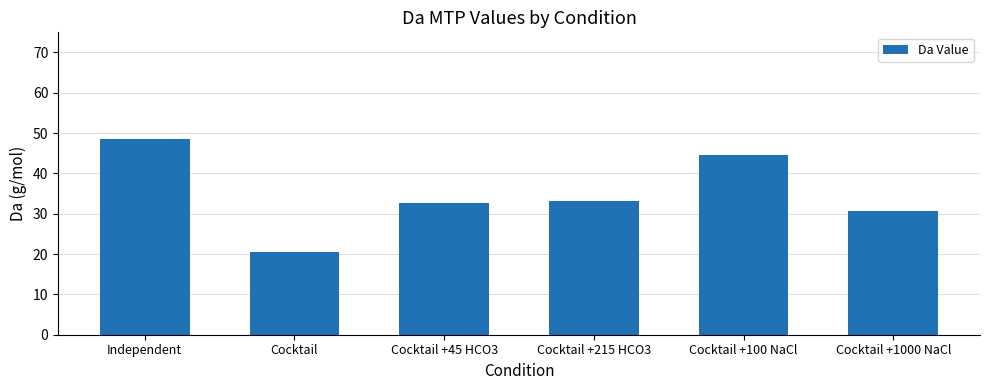

What value does the data have at Cocktail +100 NaCl?

44.6